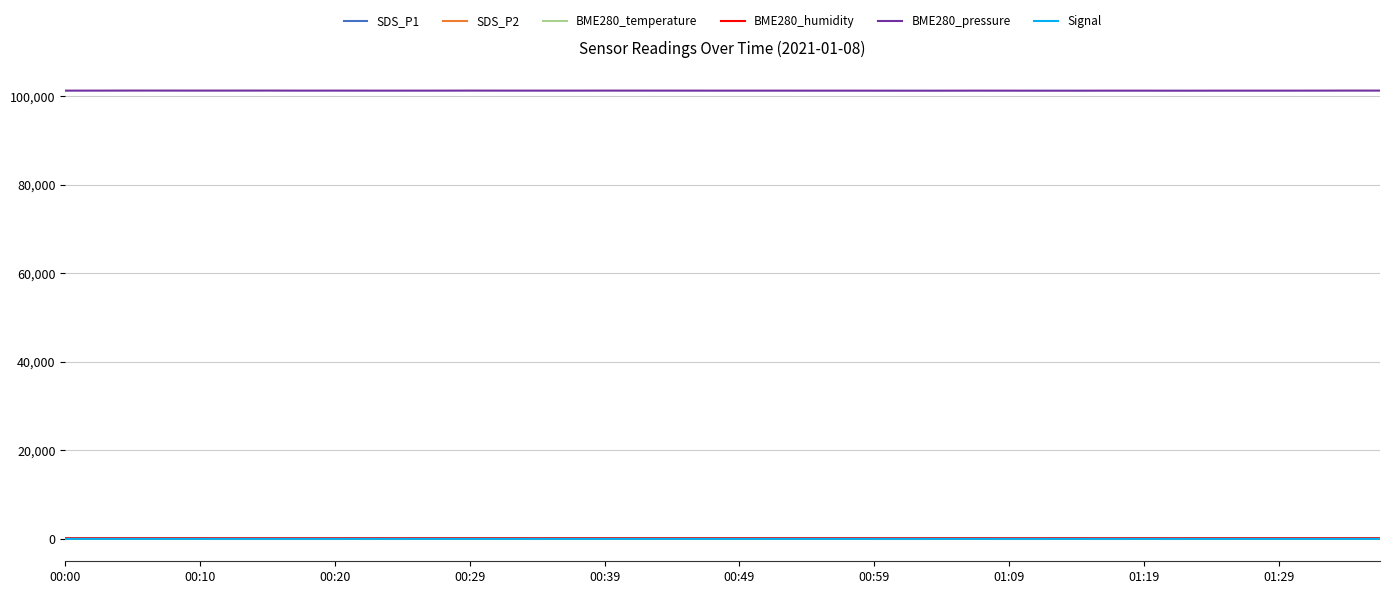

What is the greatest value displayed?

101339.5